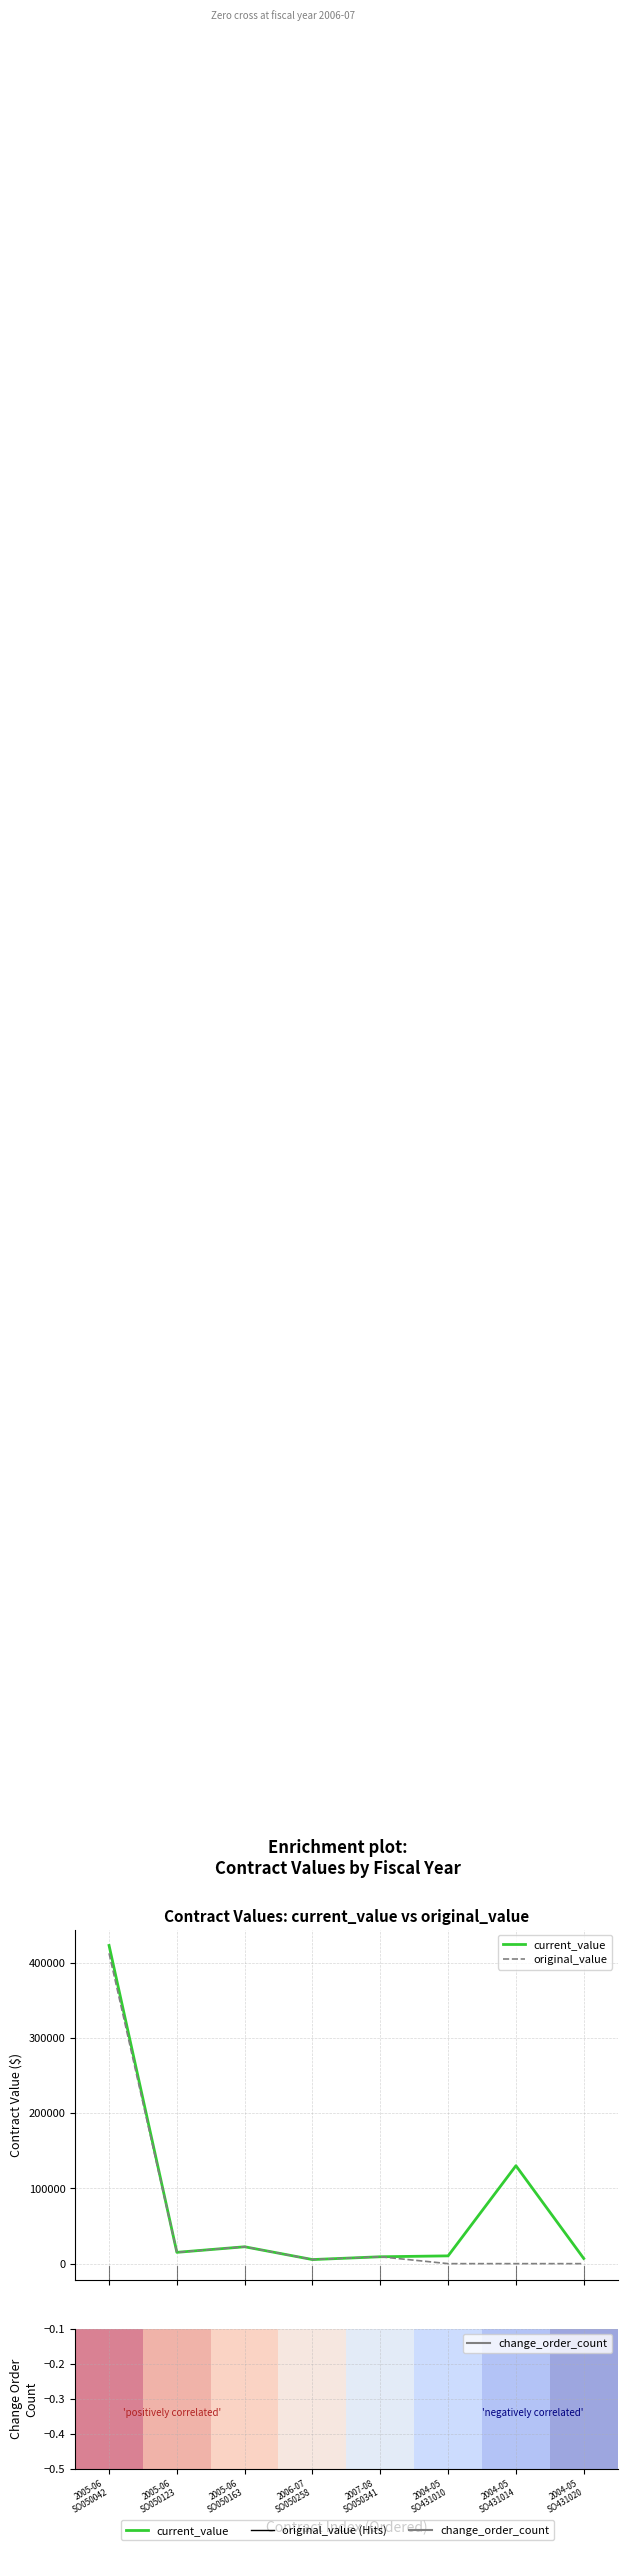

What is the maximum value shown in the chart?

422668.5